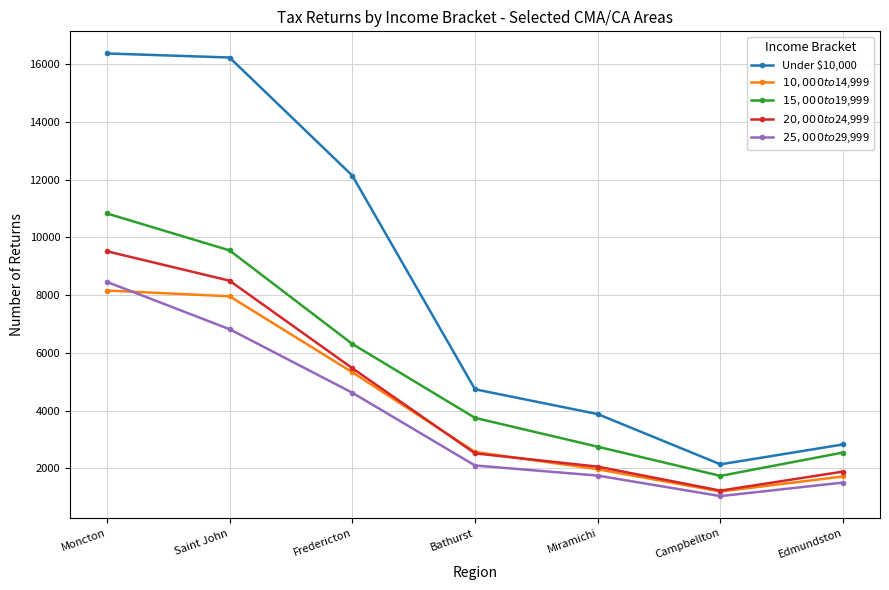

What are all the series names shown in the legend?

Under $10,000, $10,000 to $14,999, $15,000 to $19,999, $20,000 to $24,999, $25,000 to $29,999